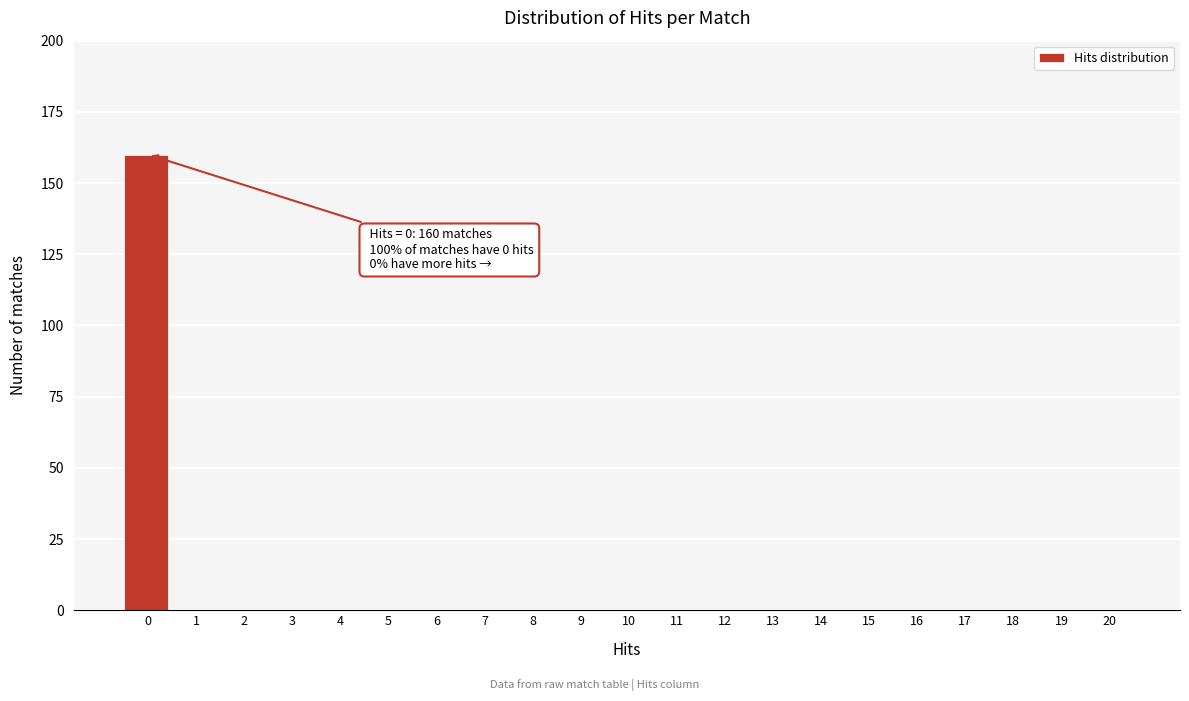

What is the sum of all values?

160